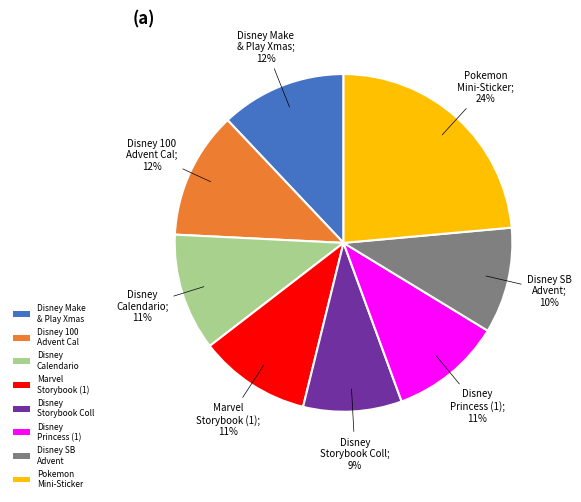

Combined, do Disney Make & Play Xmas and Disney Storybook Coll account for over 50%?

No